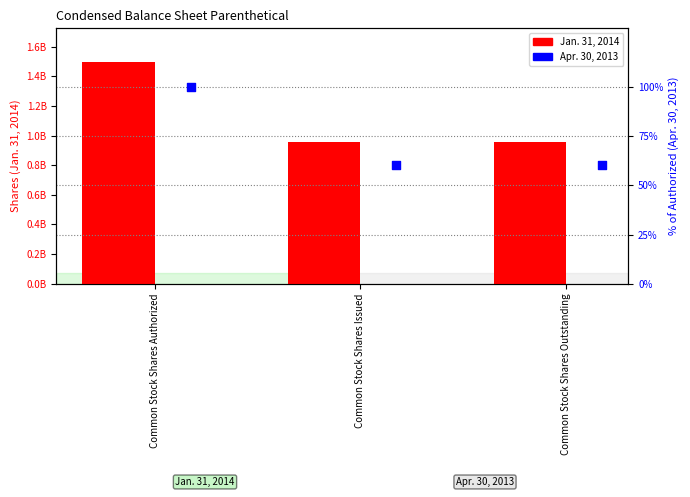

Which series has the largest total across all categories?

Jan. 31, 2014